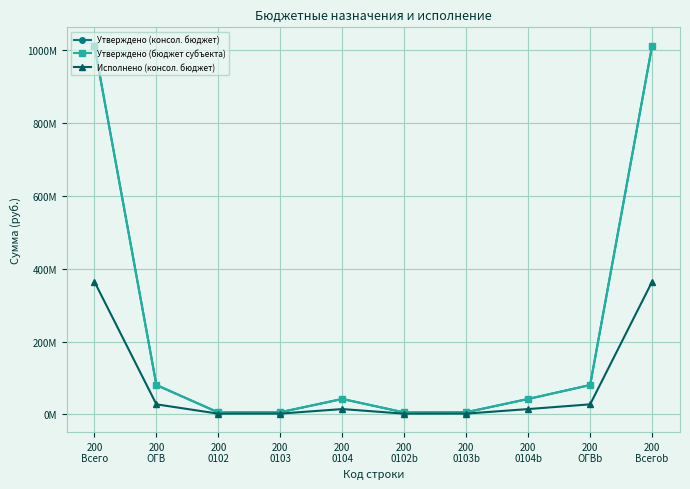

The value of Исполнено (консол. бюджет) at 200
ОГВ is 18054863.5. True or false?

False